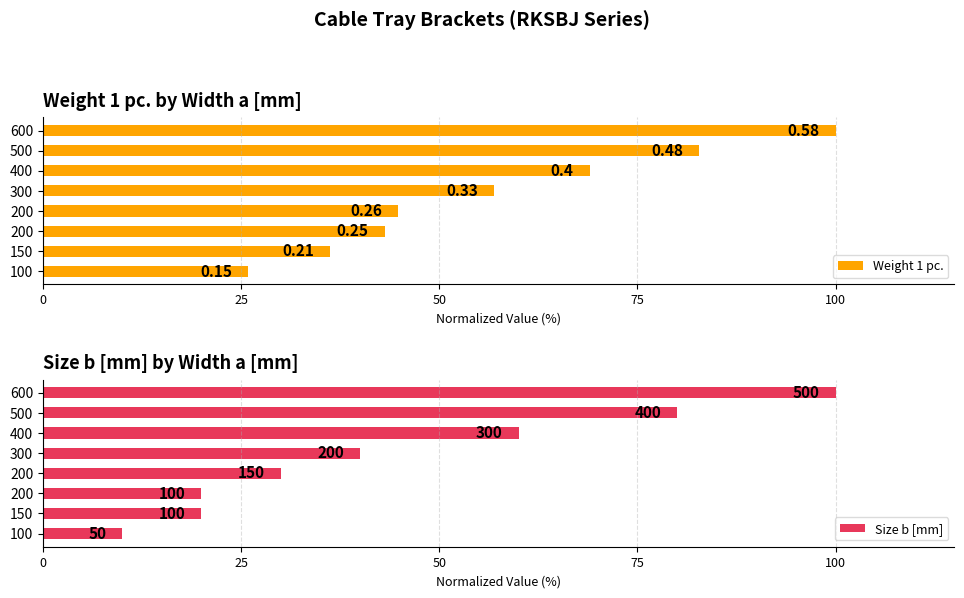

What is the average value of the Size b [mm] series?

45.0